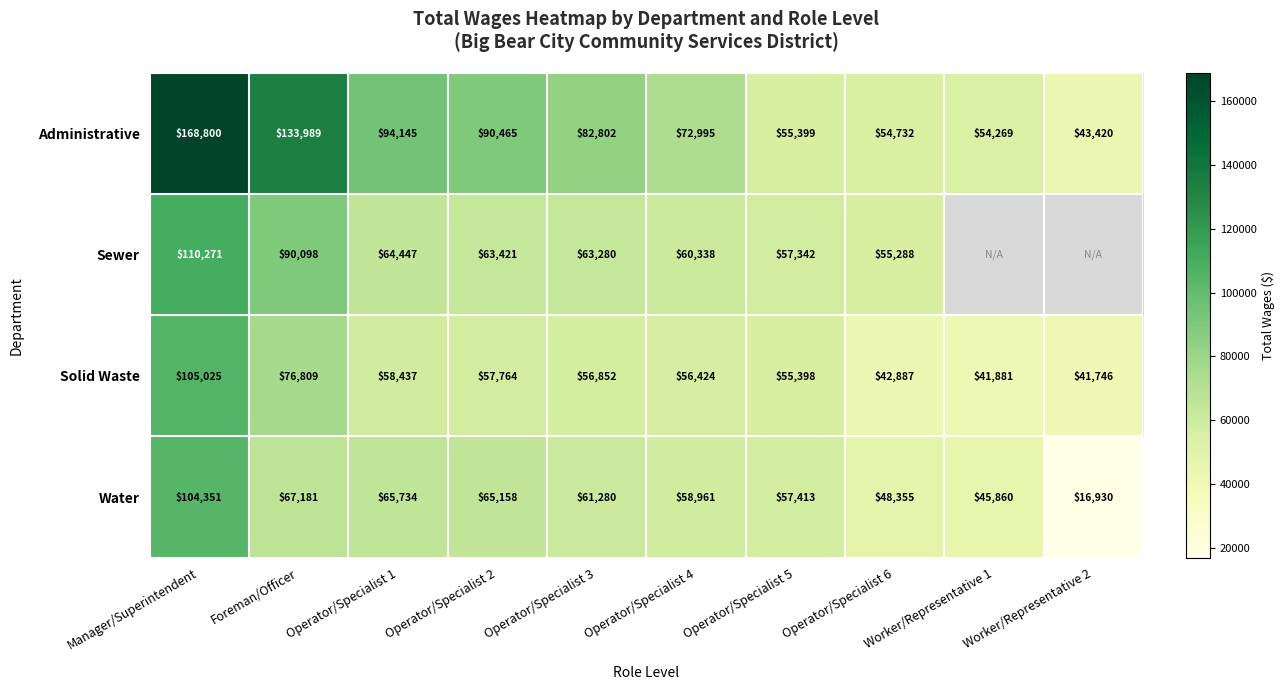

What is the difference between the highest and lowest values at Manager/Superintendent?

64449